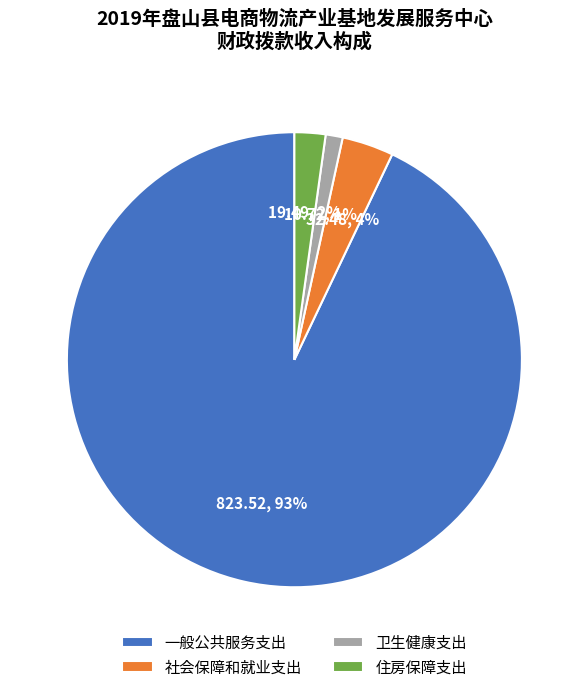

Which has a higher value, 一般公共服务支出 or 住房保障支出?

一般公共服务支出